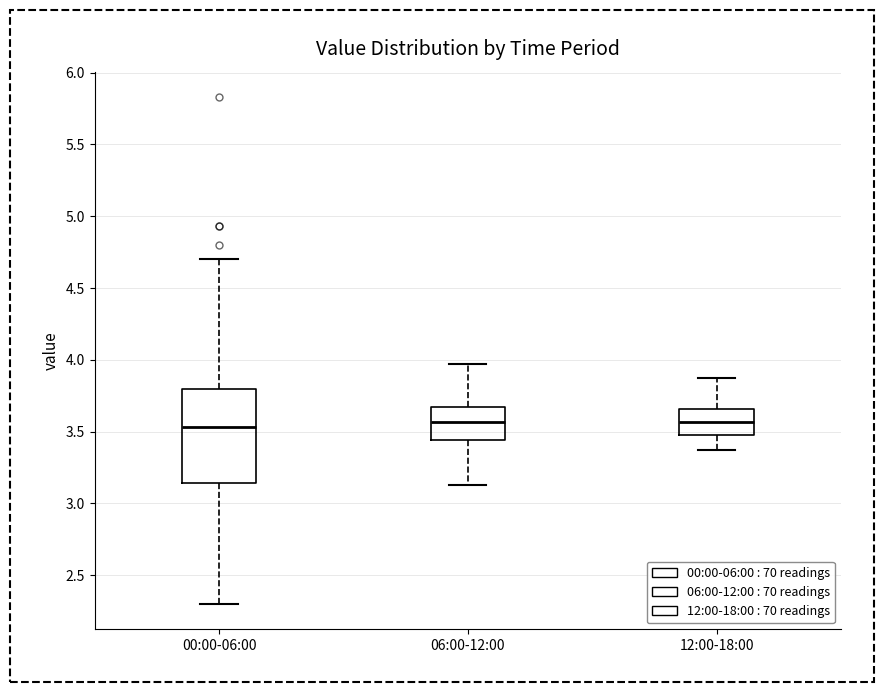

Reading left to right, transcribe this box plot: for each box, give where its median line is, the range the box spans, and where its two whiskers end, as read against the y-axis. The values are not printed on the chart, so give them approximately, as read against the axis.

00:00-06:00: median 3.55, box 3.15 to 3.80, whiskers 2.30 to 4.70
06:00-12:00: median 3.55, box 3.45 to 3.65, whiskers 3.15 to 3.95
12:00-18:00: median 3.55, box 3.50 to 3.65, whiskers 3.35 to 3.85